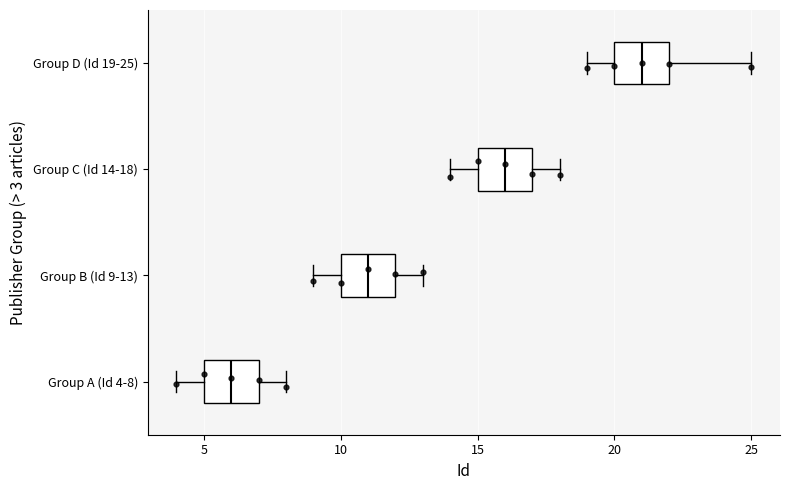

Reading bottom to top, transcribe this box plot: for each box, give where its median line is, the range the box spans, and where its two whiskers end, as read against the x-axis. The values are not printed on the chart, so give them approximately, as read against the axis.

Group A (Id 4-8): median 6, box 5 to 7, whiskers 4 to 8
Group B (Id 9-13): median 11, box 10 to 12, whiskers 9 to 13
Group C (Id 14-18): median 16, box 15 to 17, whiskers 14 to 18
Group D (Id 19-25): median 21, box 20 to 22, whiskers 19 to 25